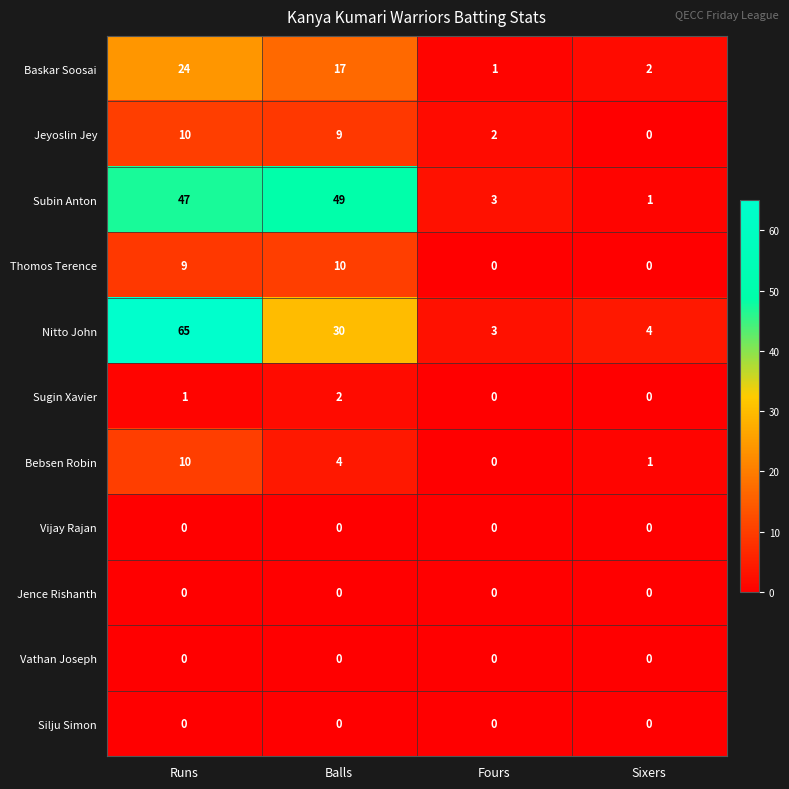

Which series has the largest range (max minus min)?

Nitto John